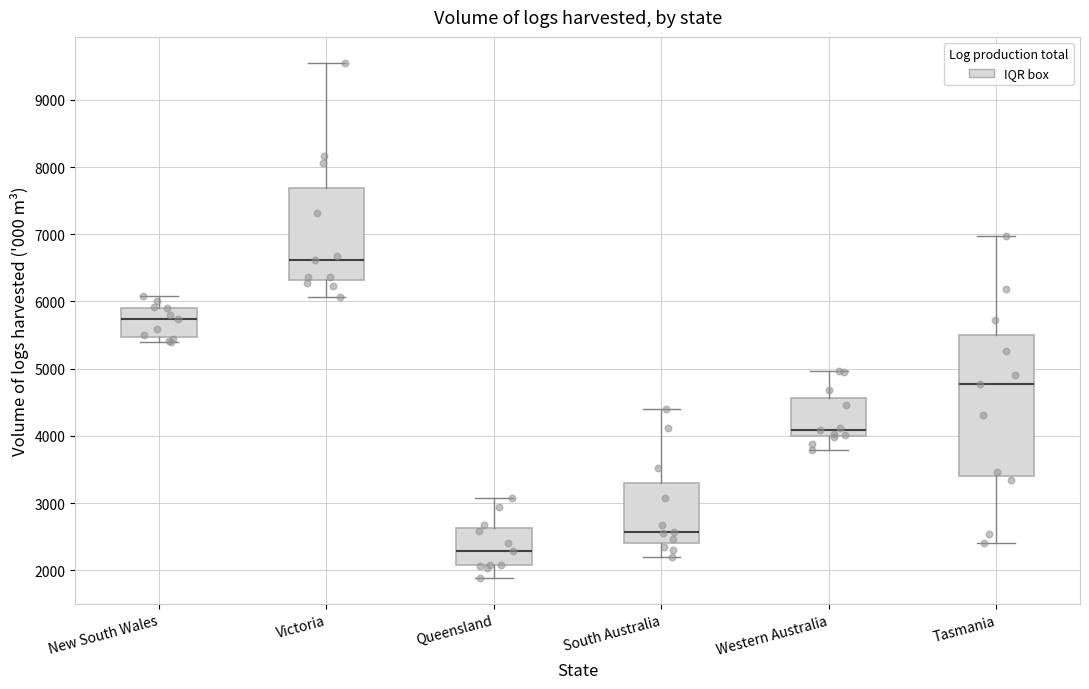

Comparing the boxes themselves (not the whiskers), which one is the tallest?

Tasmania